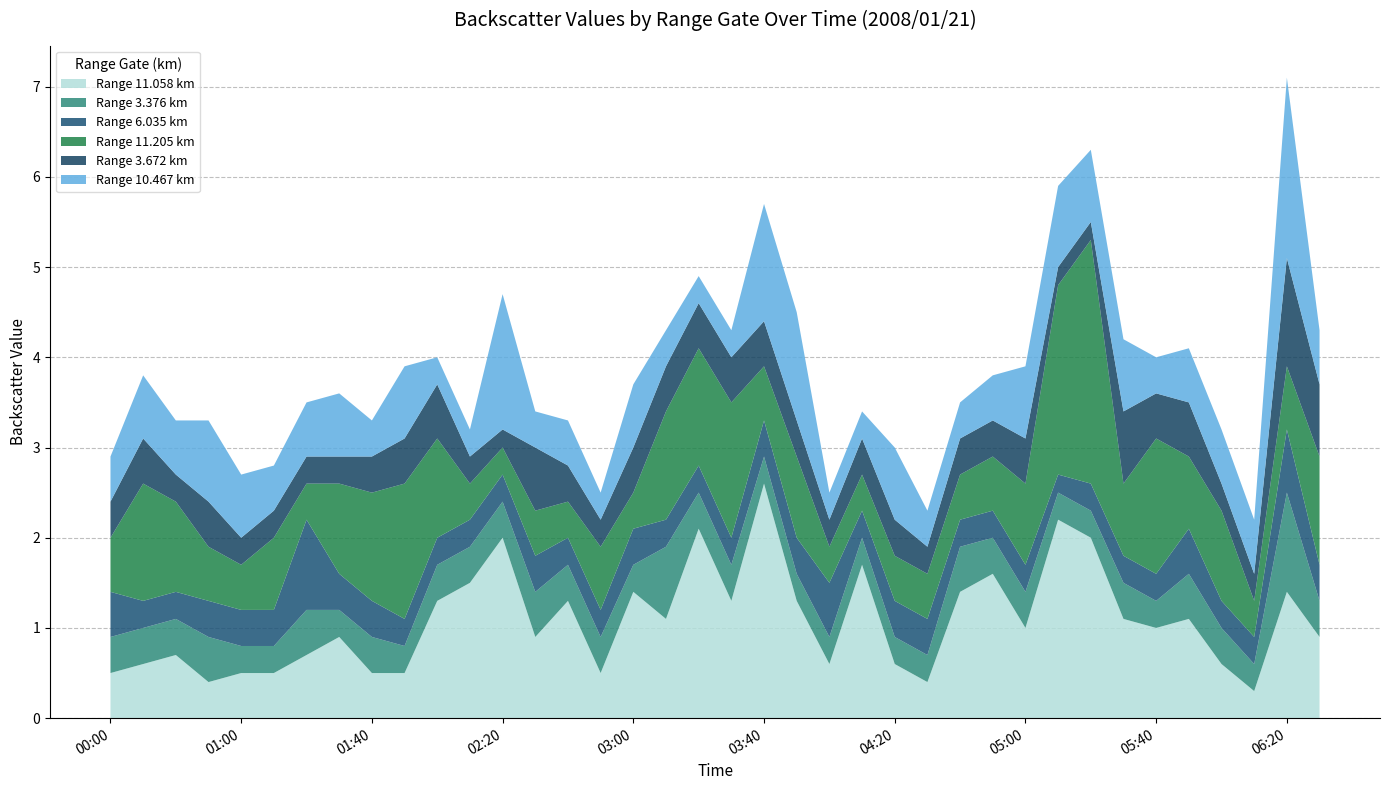

Reading left to right, transcribe all the data shown in this chart.

11.058: 0.5	0.6	0.7	0.4	0.5	0.5	0.7	0.9	0.5	0.5	1.3	1.5	2.0	0.9	1.3	0.5	1.4	1.1	2.1	1.3	2.6	1.3	0.6	1.7	0.6	0.4	1.4	1.6	1.0	2.2	2.0	1.1	1.0	1.1	0.6	0.3	1.4	0.9
3.376: 0.4	0.4	0.4	0.5	0.3	0.3	0.5	0.3	0.4	0.3	0.4	0.4	0.4	0.5	0.4	0.4	0.3	0.8	0.4	0.4	0.3	0.3	0.3	0.3	0.3	0.3	0.5	0.4	0.4	0.3	0.3	0.4	0.3	0.5	0.4	0.3	1.1	0.4
6.035: 0.5	0.3	0.3	0.4	0.4	0.4	1.0	0.4	0.4	0.3	0.3	0.3	0.3	0.4	0.3	0.3	0.4	0.3	0.3	0.3	0.4	0.4	0.6	0.3	0.4	0.4	0.3	0.3	0.3	0.2	0.3	0.3	0.3	0.5	0.3	0.3	0.7	0.4
11.205: 0.6	1.3	1.0	0.6	0.5	0.8	0.4	1.0	1.2	1.5	1.1	0.4	0.3	0.5	0.4	0.7	0.4	1.2	1.3	1.5	0.6	0.9	0.4	0.4	0.5	0.5	0.5	0.6	0.9	2.1	2.7	0.8	1.5	0.8	1.0	0.4	0.7	1.2
3.672: 0.4	0.5	0.3	0.5	0.3	0.3	0.3	0.3	0.4	0.5	0.6	0.3	0.2	0.7	0.4	0.3	0.5	0.5	0.5	0.5	0.5	0.4	0.3	0.4	0.4	0.3	0.4	0.4	0.5	0.2	0.2	0.8	0.5	0.6	0.3	0.3	1.2	0.8
10.467: 0.5	0.7	0.6	0.9	0.7	0.5	0.6	0.7	0.4	0.8	0.3	0.3	1.5	0.4	0.5	0.3	0.7	0.4	0.3	0.3	1.3	1.2	0.3	0.3	0.8	0.4	0.4	0.5	0.8	0.9	0.8	0.8	0.4	0.6	0.6	0.6	2.0	0.6